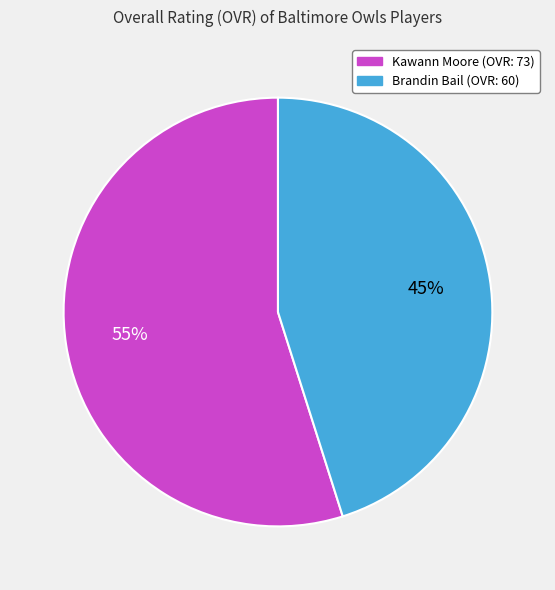

Which has a higher value, Kawann Moore or Brandin Bail?

Kawann Moore